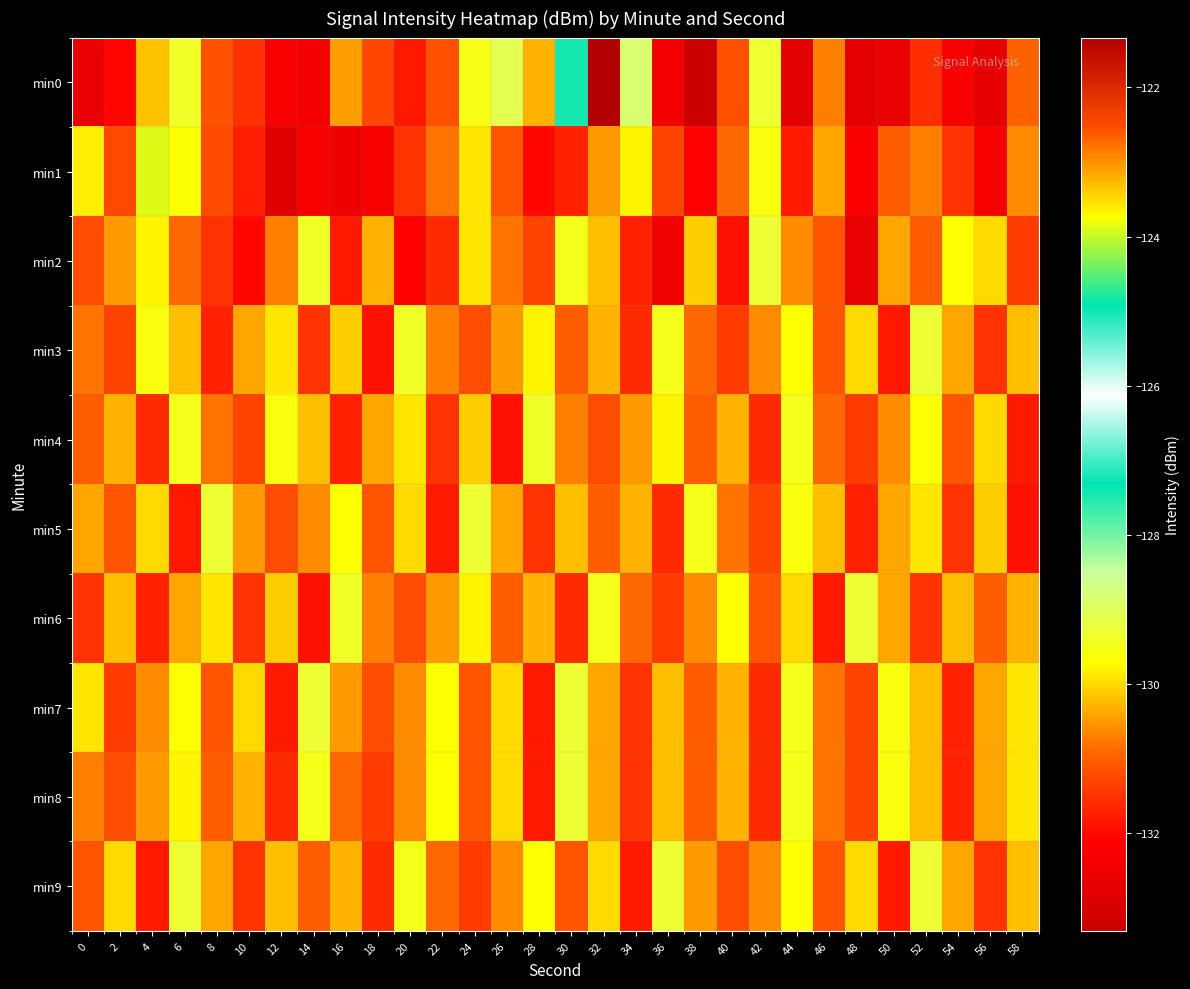

Rank the series by their maximum value, from lowest to highest.

min4, min2, min3, min5, min6, min7, min8, min9, min1, min0